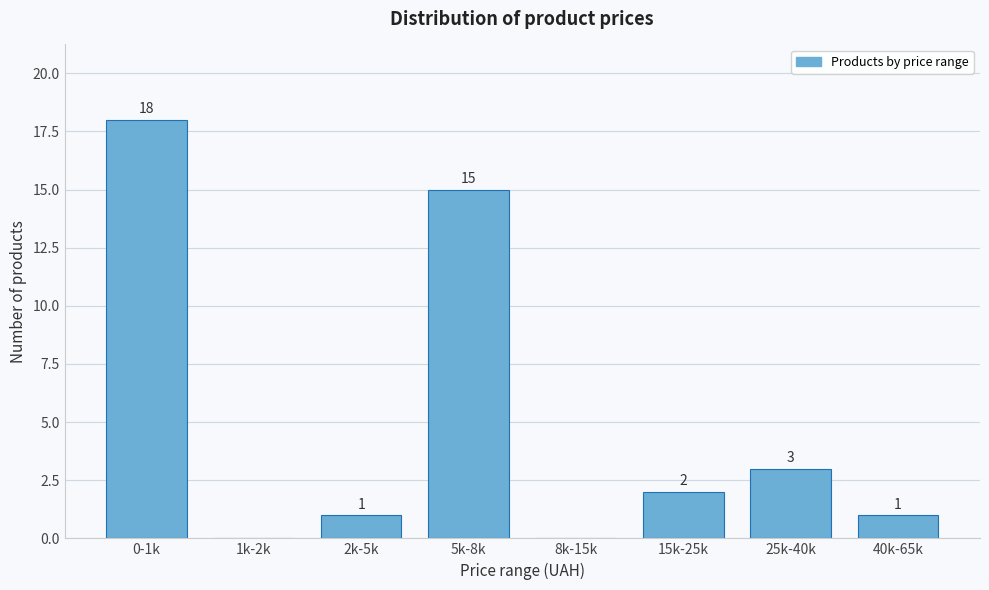

Reading right to left, extract all data points from this chart.

40k-65k=1	25k-40k=3	15k-25k=2	8k-15k=0	5k-8k=15	2k-5k=1	1k-2k=0	0-1k=18